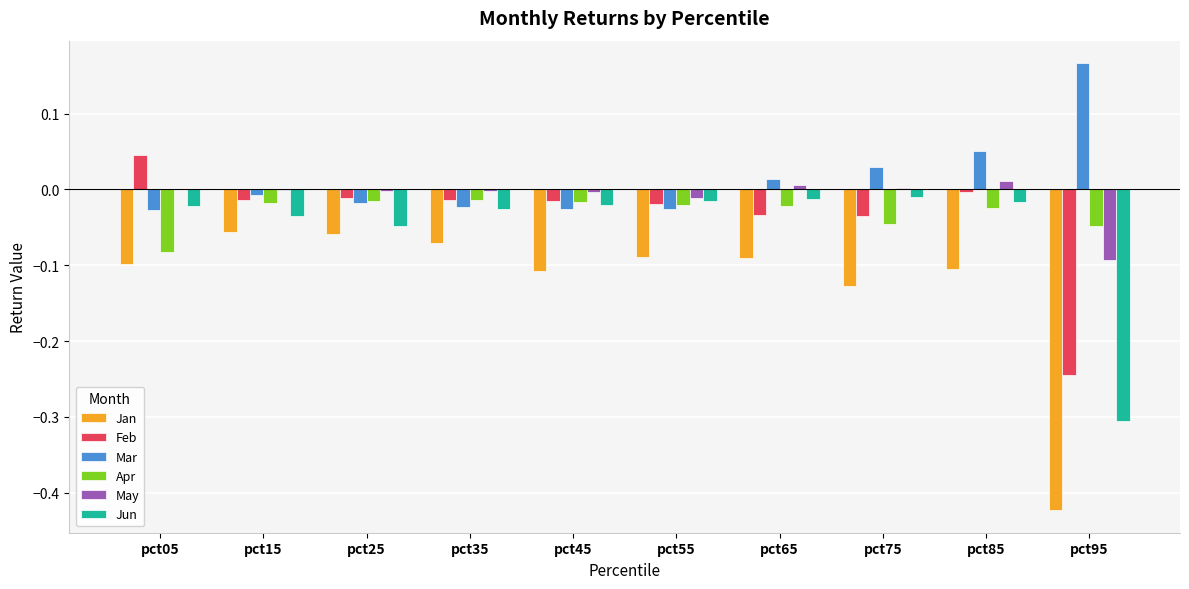

At which category is the sum across all series the highest?

pct85